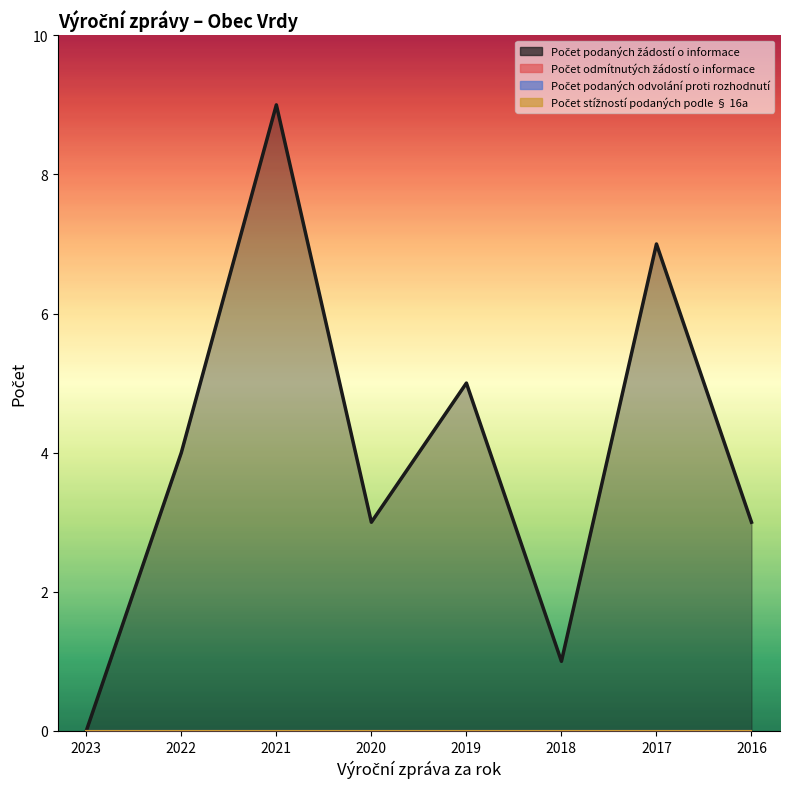

Rank the series at 2020 from lowest to highest value.

Počet odmítnutých žádostí o informace, Počet podaných odvolání proti rozhodnutí, Počet stížností podaných podle § 16a, Počet podaných žádostí o informace